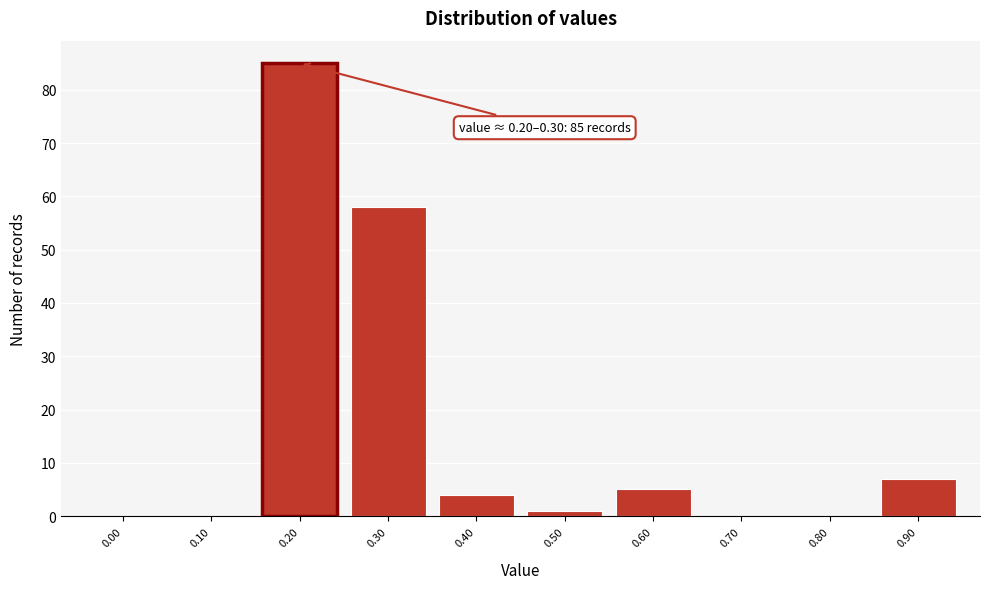

Reading left to right, transcribe all the data shown in this chart.

0.00=0	0.10=0	0.20=85	0.30=58	0.40=4	0.50=1	0.60=5	0.70=0	0.80=0	0.90=7